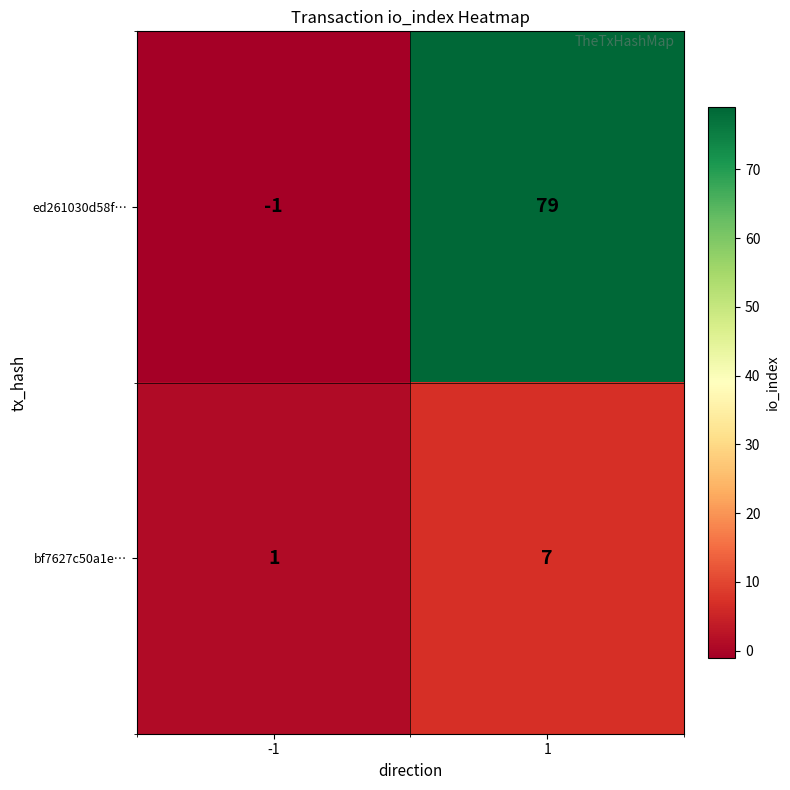

Is it true that ed261030d58f… equals 79 at 1?

True